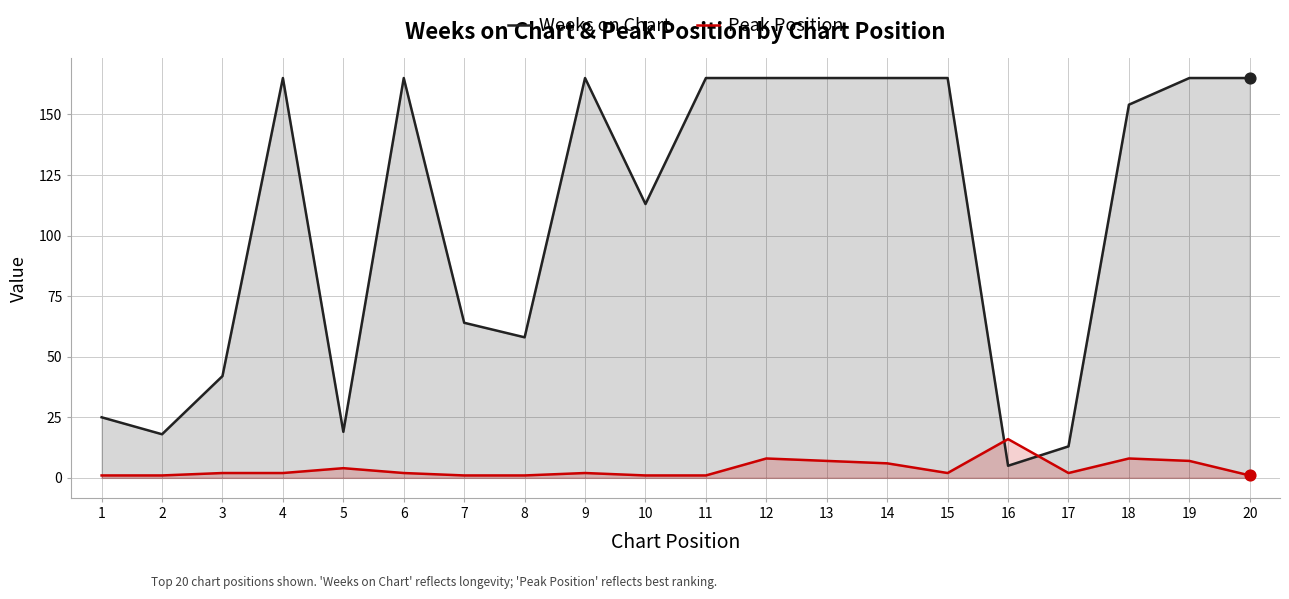

What are all the series names shown in the legend?

Weeks on Chart, Peak Position